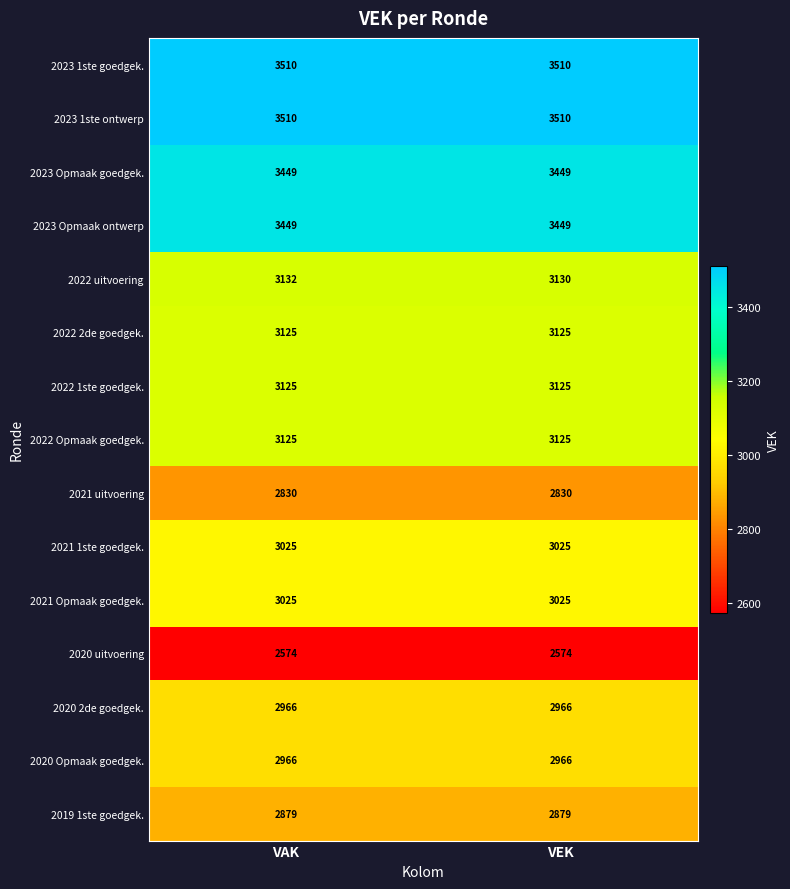

What is the maximum value shown in the chart?

3510